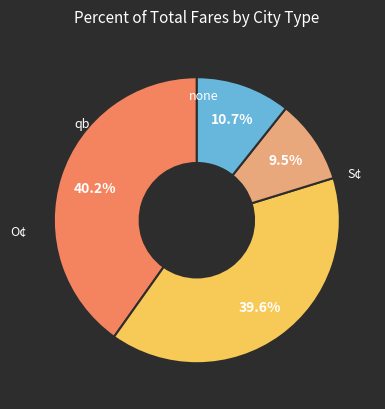

Does any single category account for the majority?

No